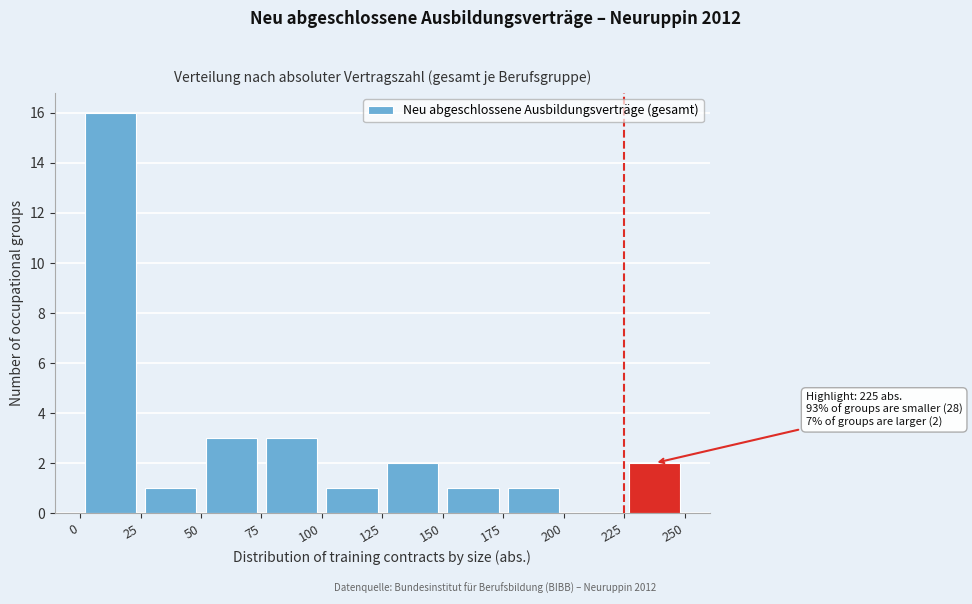

Over which range of the x-axis is the bar tallest?

0 to 25